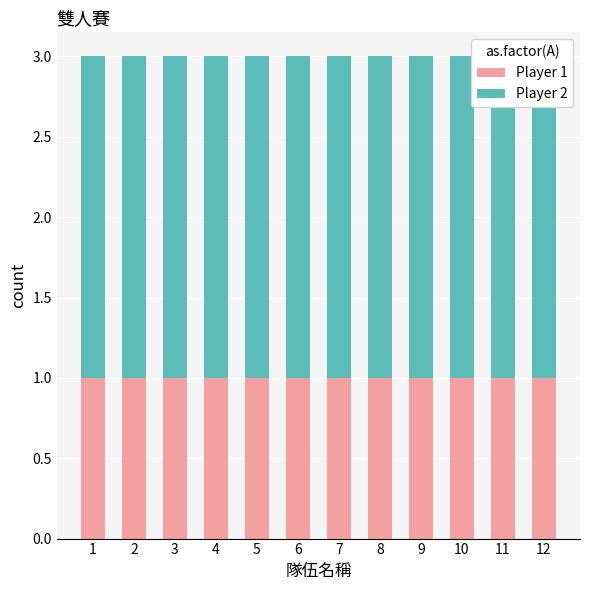

What is the smallest value displayed?

1